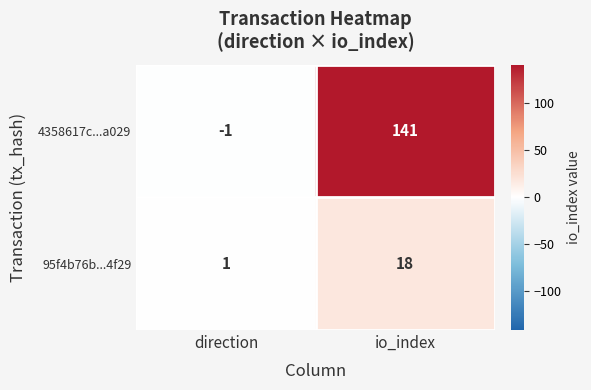

What is the spread (max minus min) of values at direction?

2